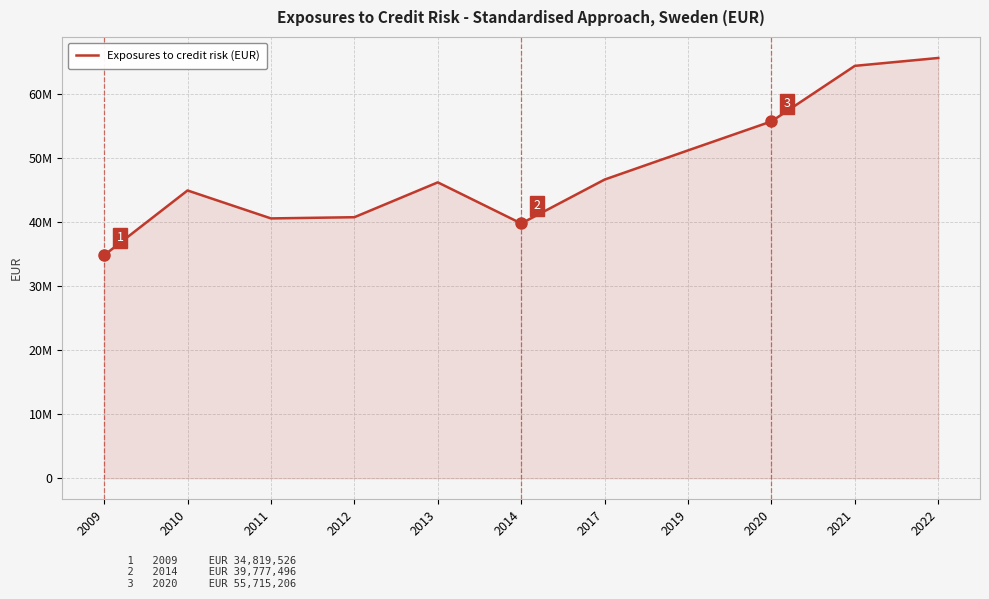

What is the difference between the maximum and second lowest values?

25837181.0